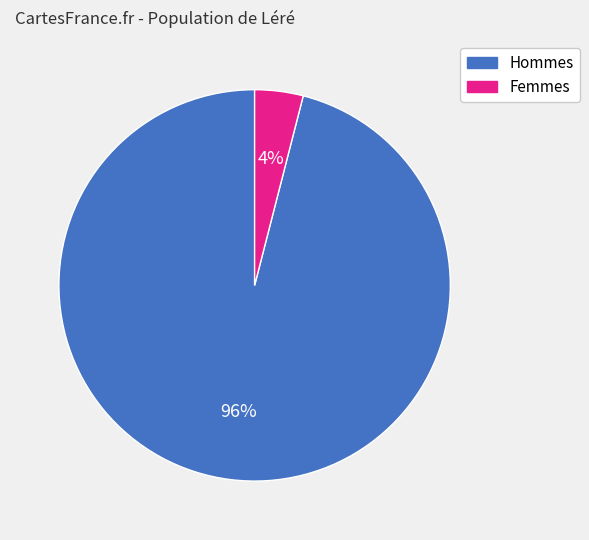

To the nearest percent, what is the average slice percentage?

50%